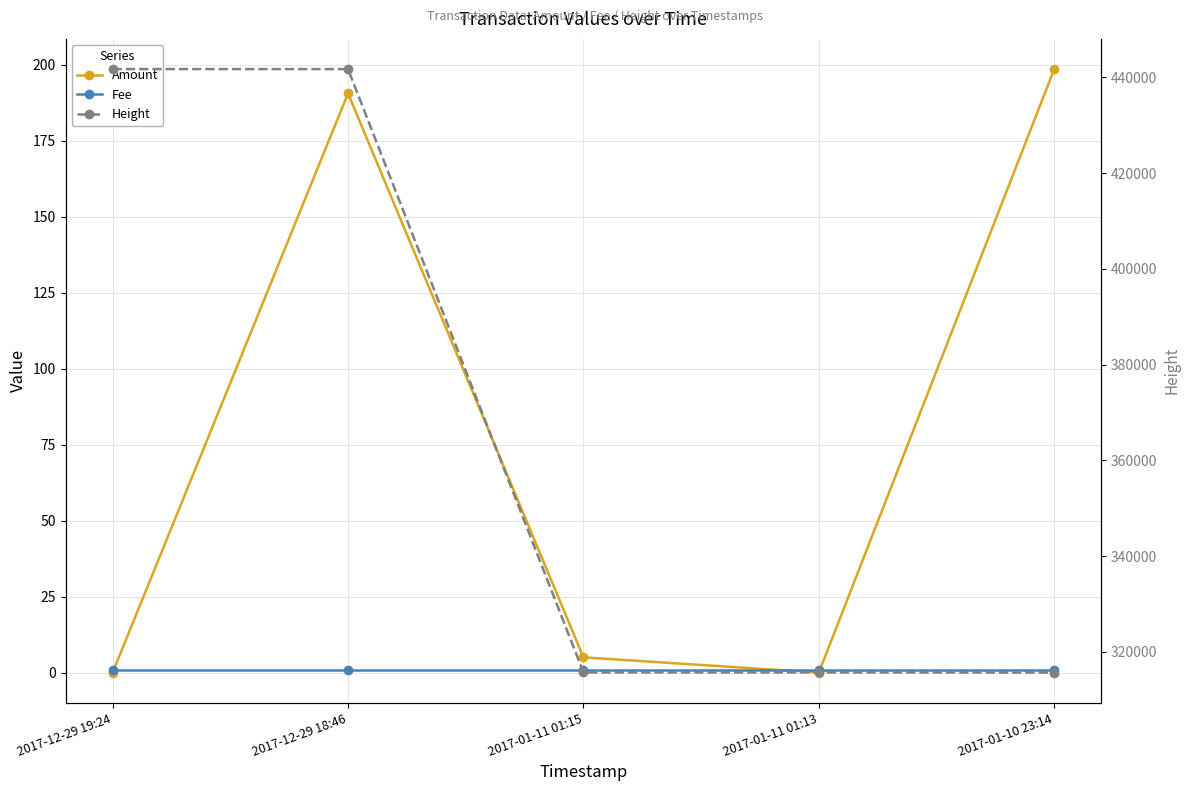

What is the difference between the Amount values at 2017-01-10 23:14 and 2017-01-11 01:13?

198.5